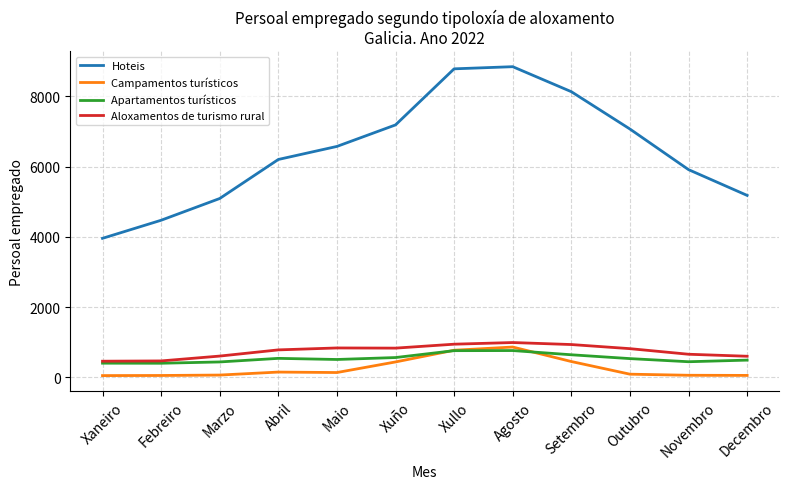

What position from the left is Marzo?

3